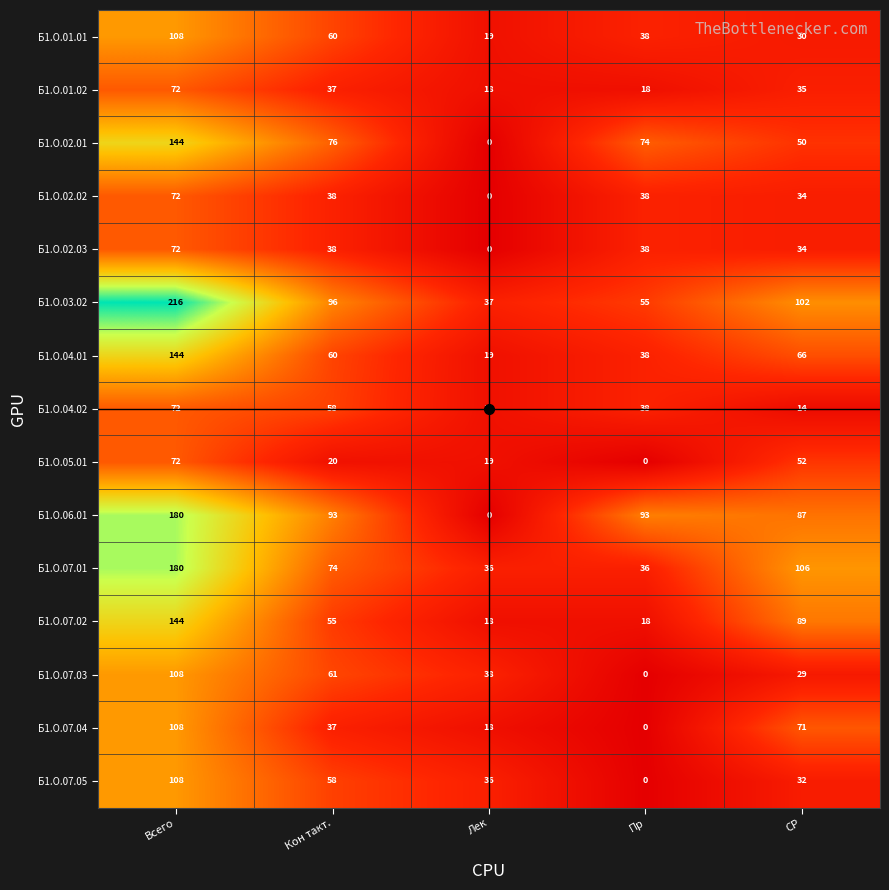

Which series has the largest total across all categories?

Б1.О.03.02